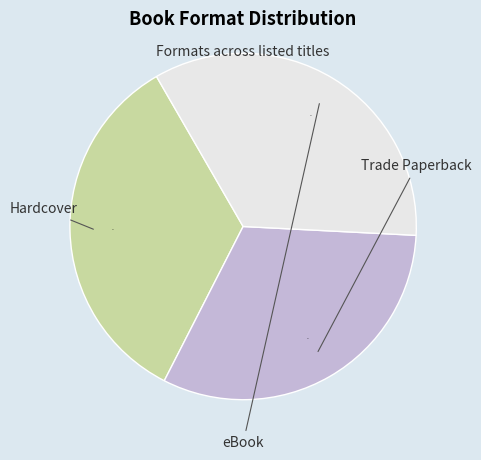

Is there a majority slice in this chart?

No